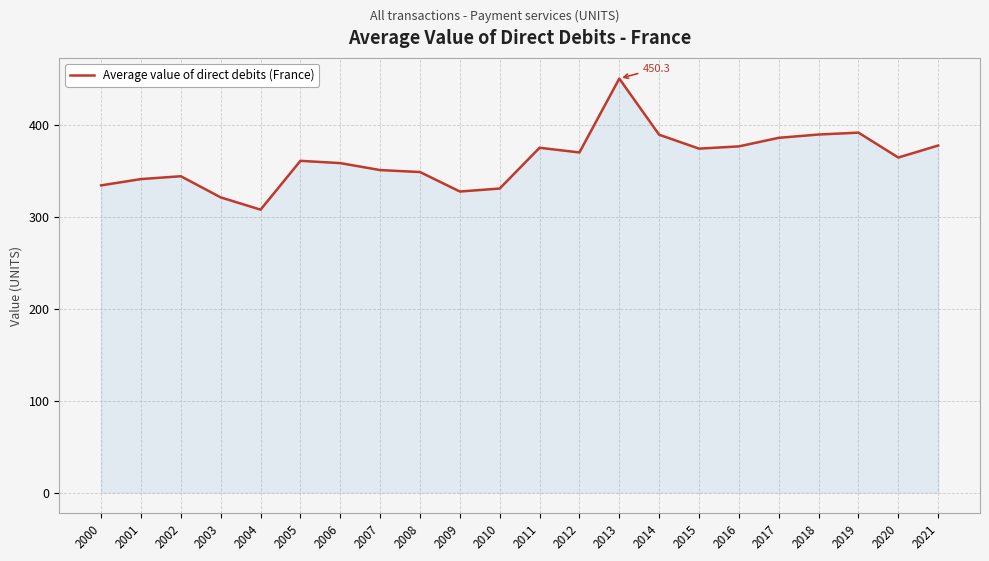

What is the greatest value displayed?

450.3